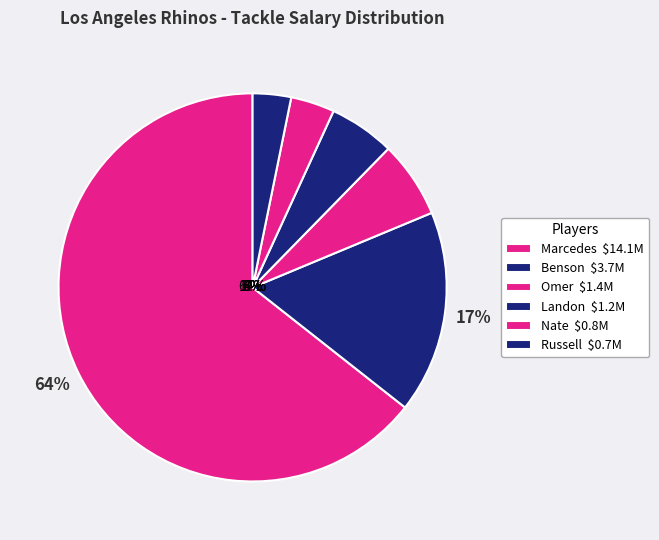

How many slices are in this pie chart?

6